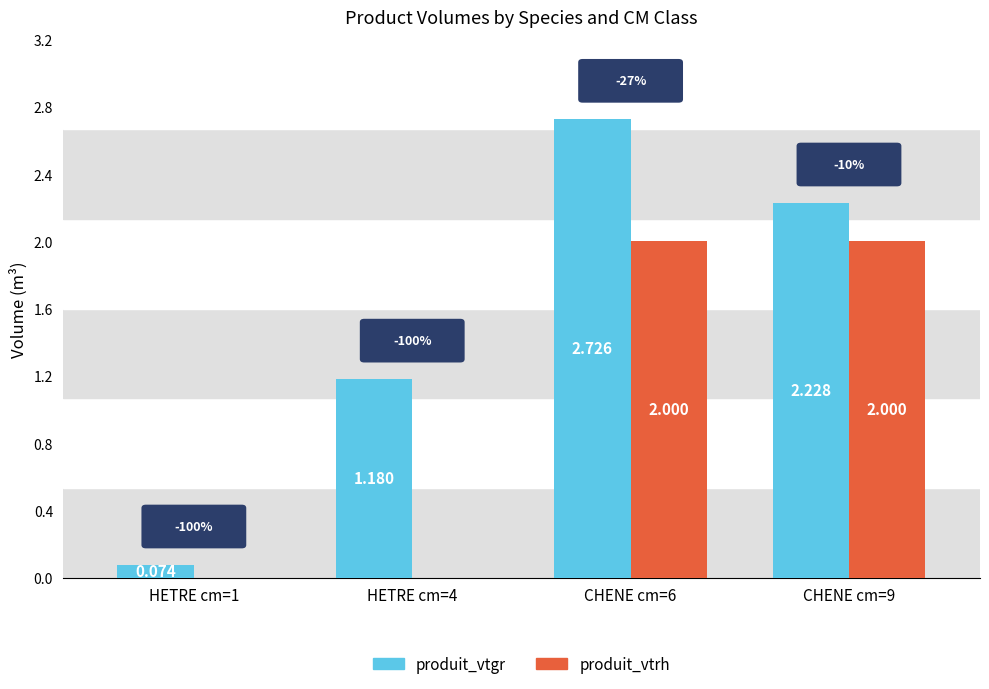

True or false: produit_vtrh has a value of 2.0 at CHENE cm=9.

True